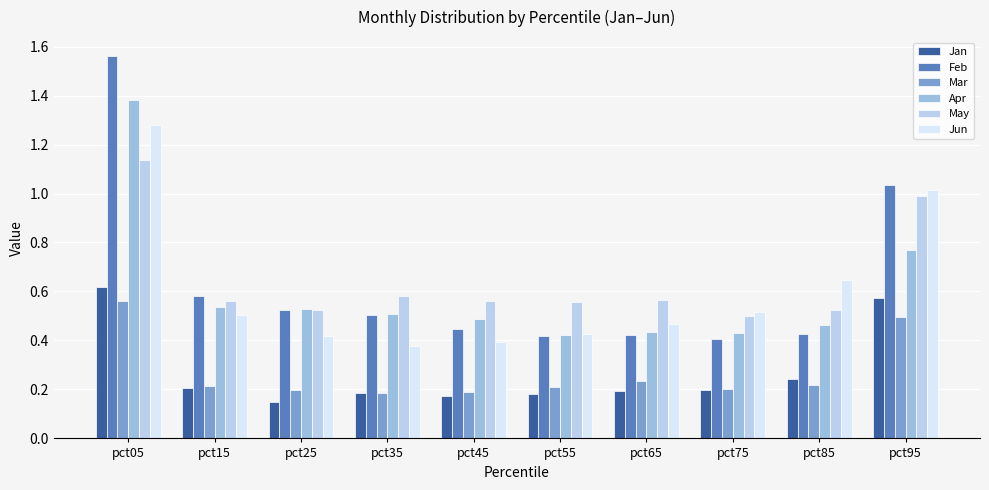

List the labels in order of May value, smallest first.

pct75, pct85, pct25, pct55, pct45, pct15, pct65, pct35, pct95, pct05